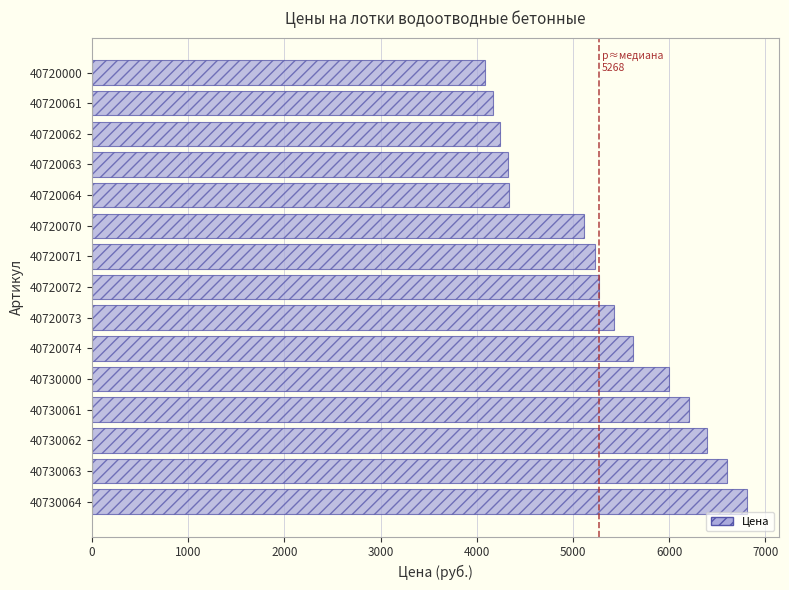

What is the maximum value shown in the chart?

6804